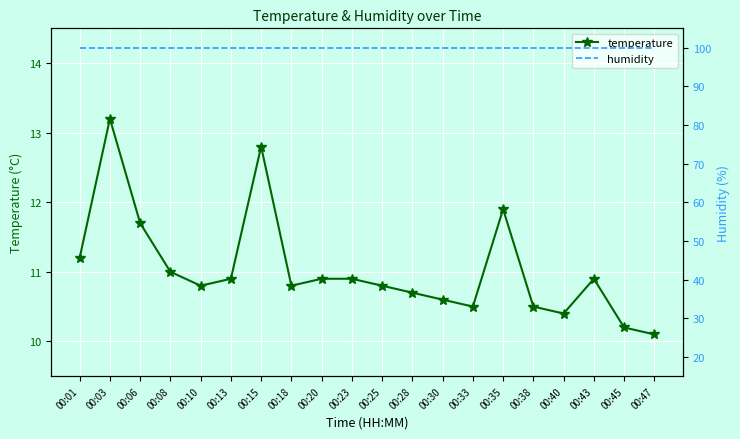

What is the total value across all series at 00:03?

113.1